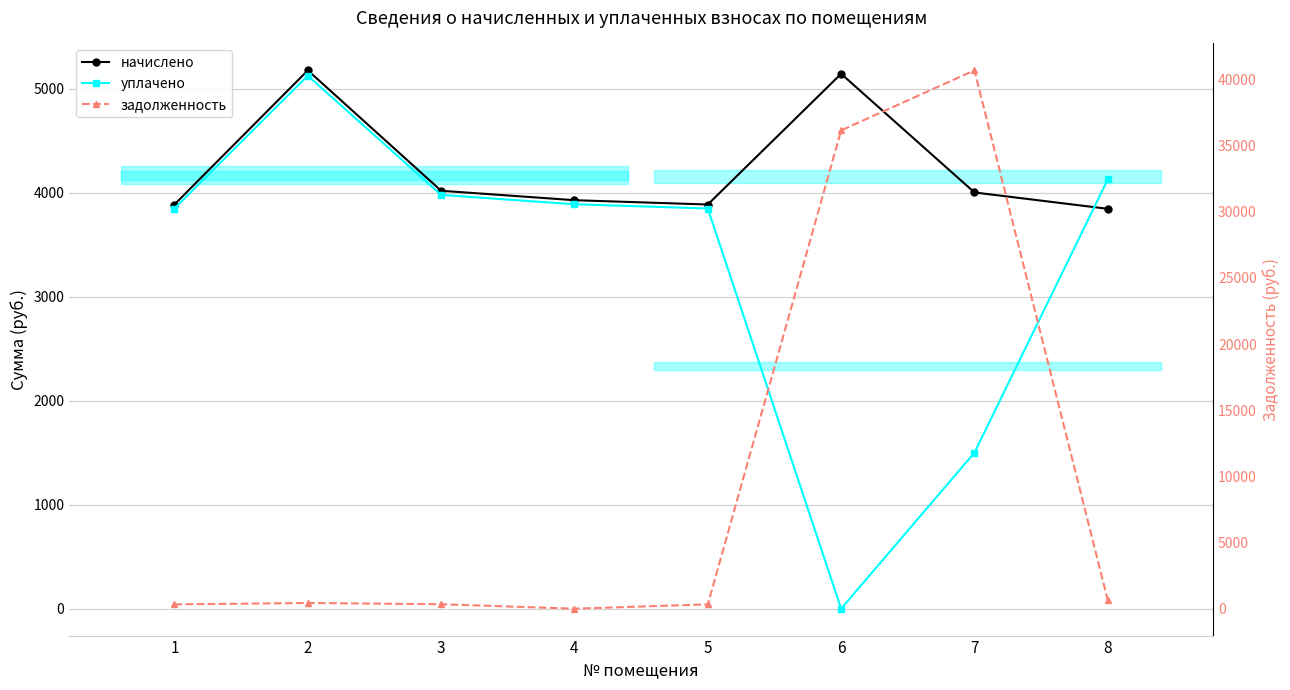

Where is задолженность nearest to the value 20346?

6